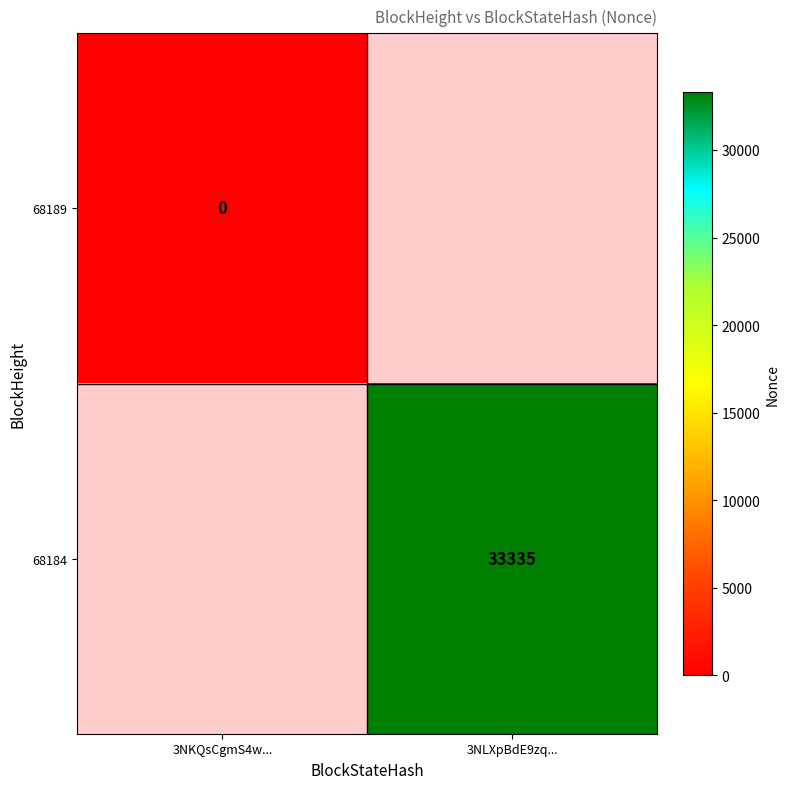

Rank the series by their maximum value, from highest to lowest.

68189, 68184